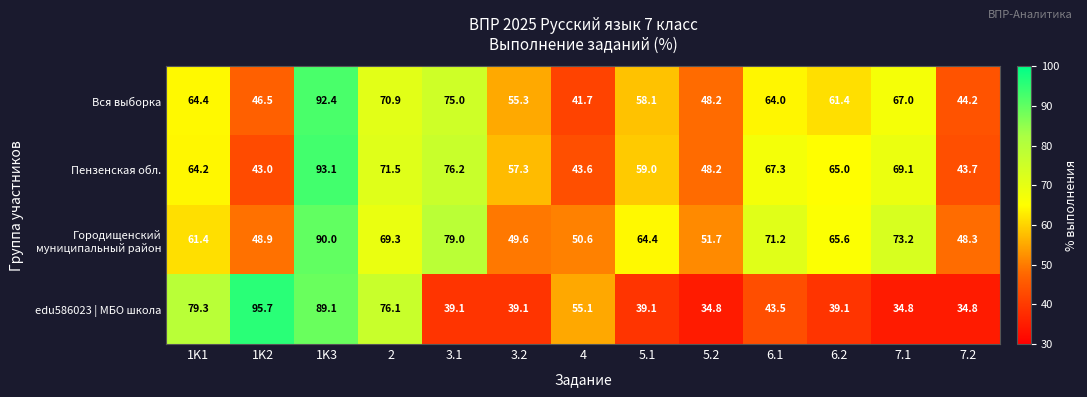

Where does the Пензенская обл. series first go above 64?

1K1